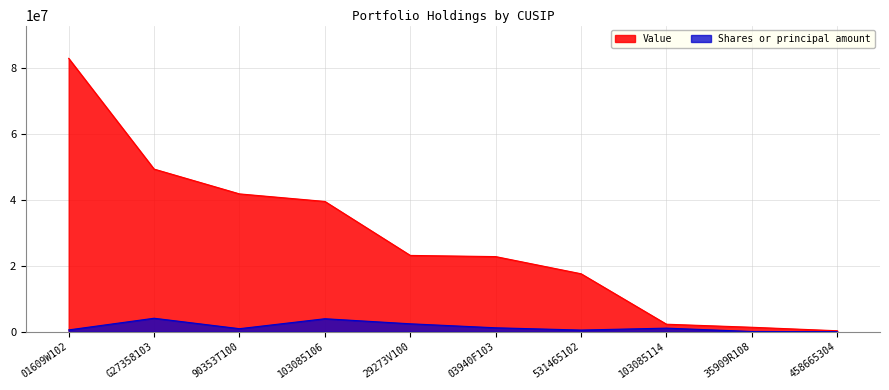

List the labels in order of Value value, smallest first.

458665304, 35909R108, 103085114, 531465102, 03940F103, 29273V100, 103085106, 90353T100, G27358103, 01609W102